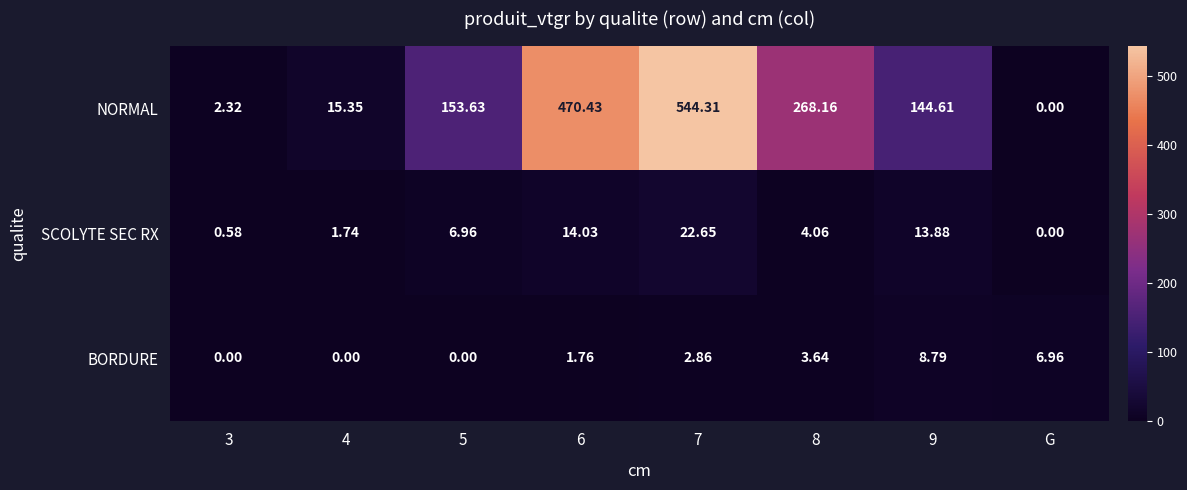

Which series has the largest range (max minus min)?

NORMAL